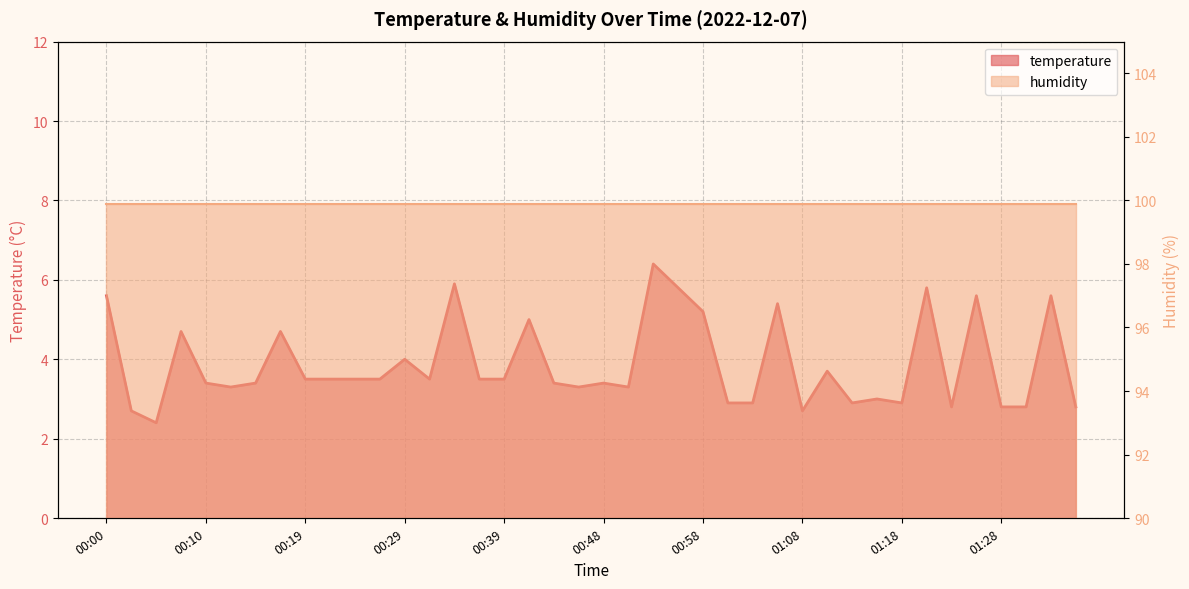

How many values exceed 3?

28